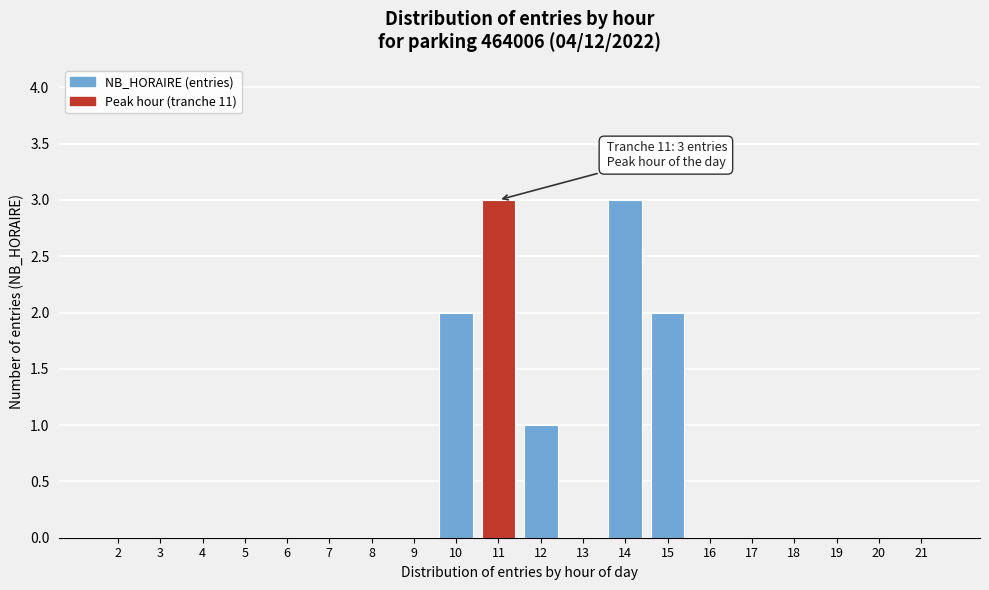

Reading right to left, list all the values displayed in this chart.

21=0	20=0	19=0	18=0	17=0	16=0	15=2	14=3	13=0	12=1	11=3	10=2	9=0	8=0	7=0	6=0	5=0	4=0	3=0	2=0